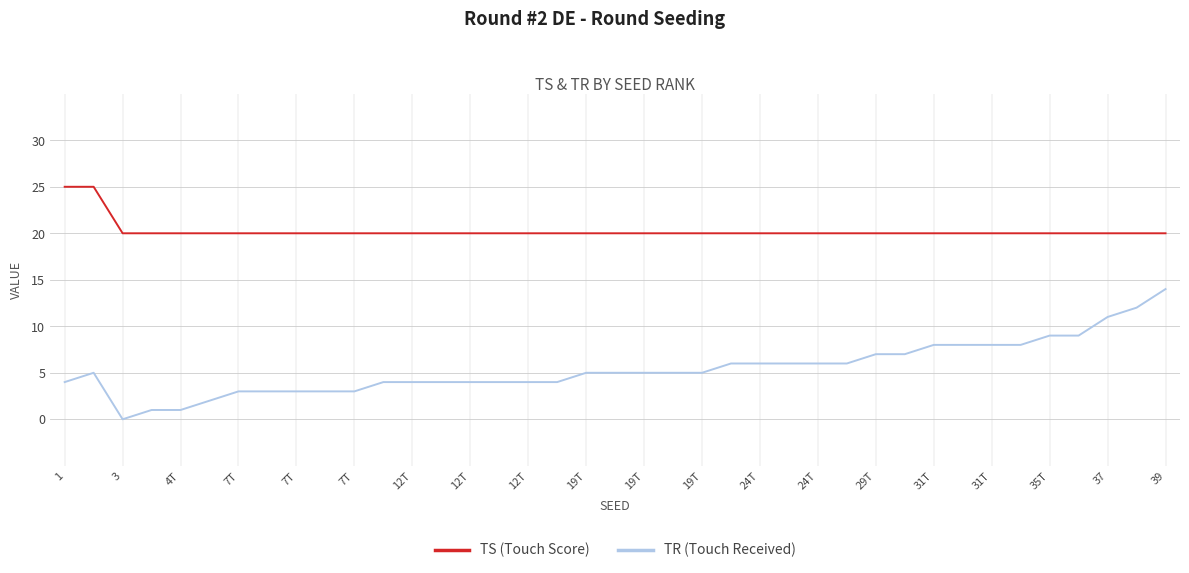

Count the number of data series in this chart.

2